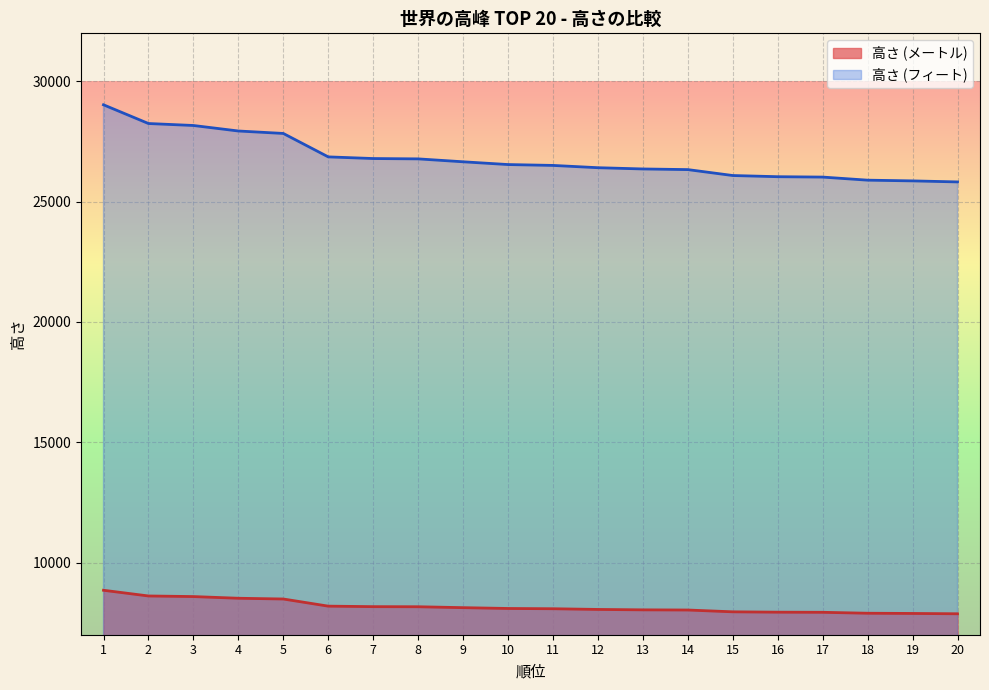

At how many categories does at least one series exceed 25237?

20